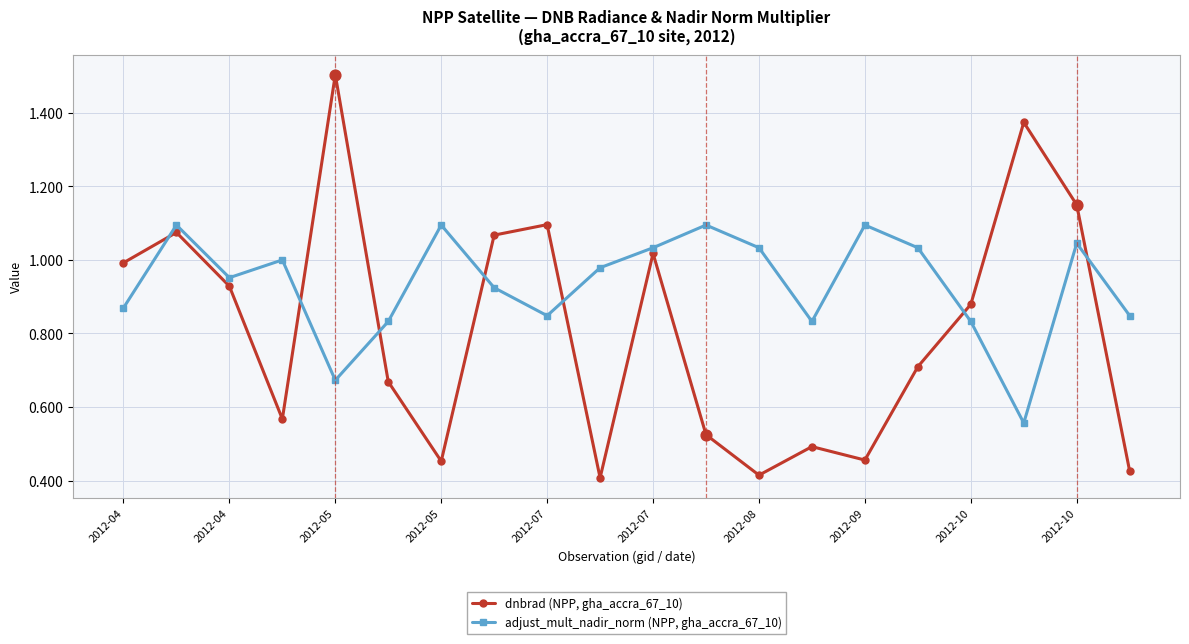

Rank the series by their maximum value, from lowest to highest.

adjust_mult_nadir_norm (NPP, gha_accra_67_10), dnbrad (NPP, gha_accra_67_10)